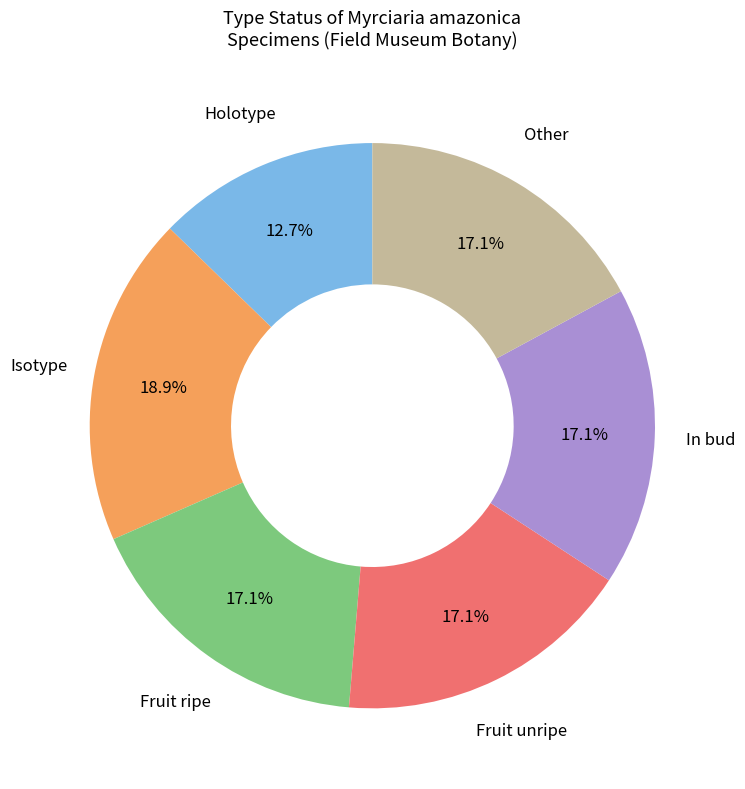

Which slice is the smallest?

Holotype